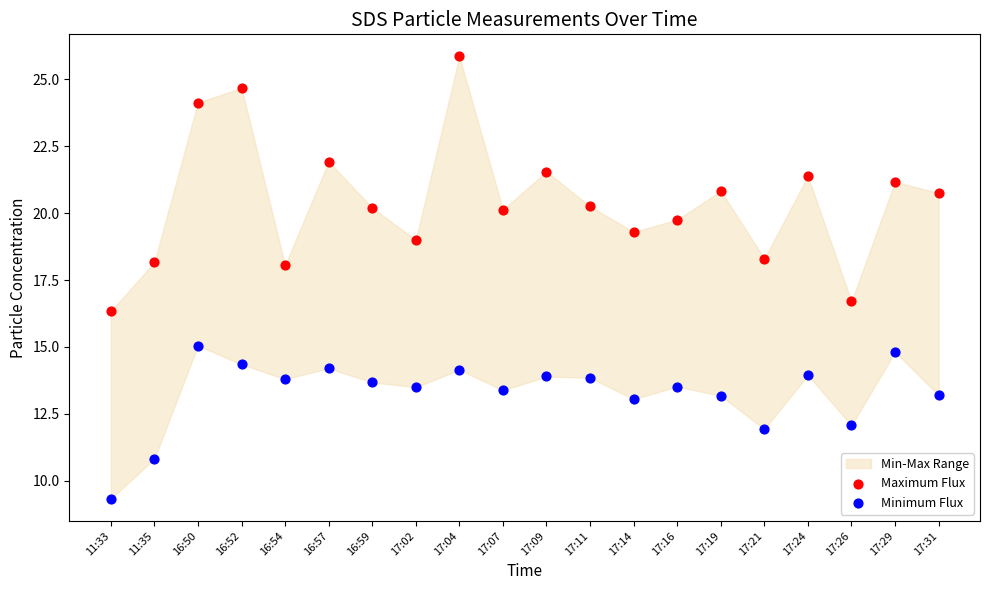

Which series reaches the maximum Y coordinate?

Maximum Flux